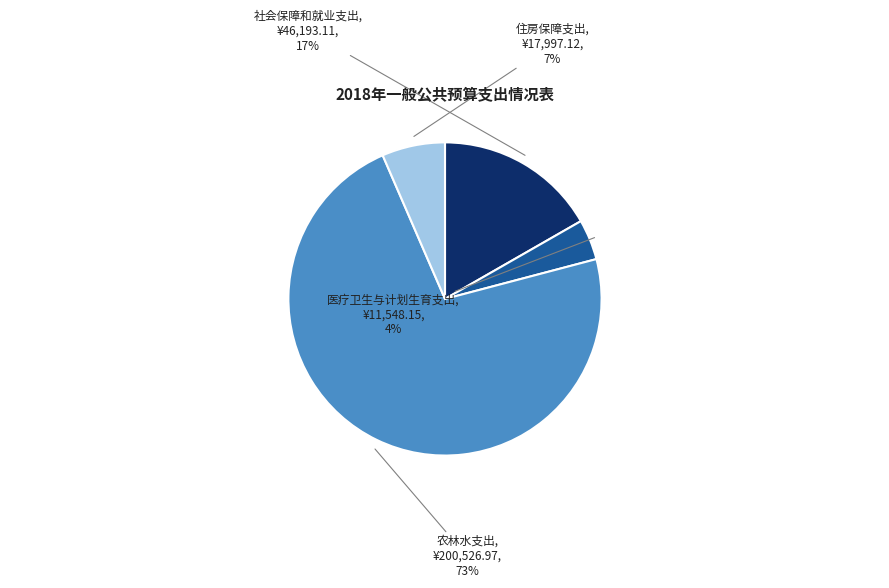

To the nearest percent, what percentage of the pie is 住房保障支出?

7%